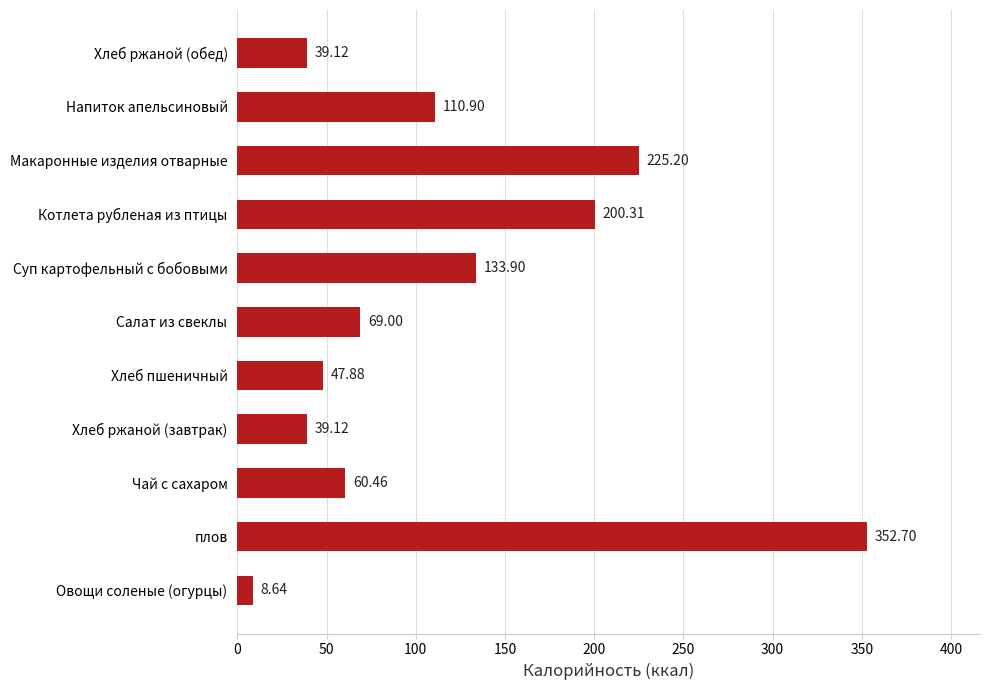

What is the difference between the second highest and minimum values?

216.6